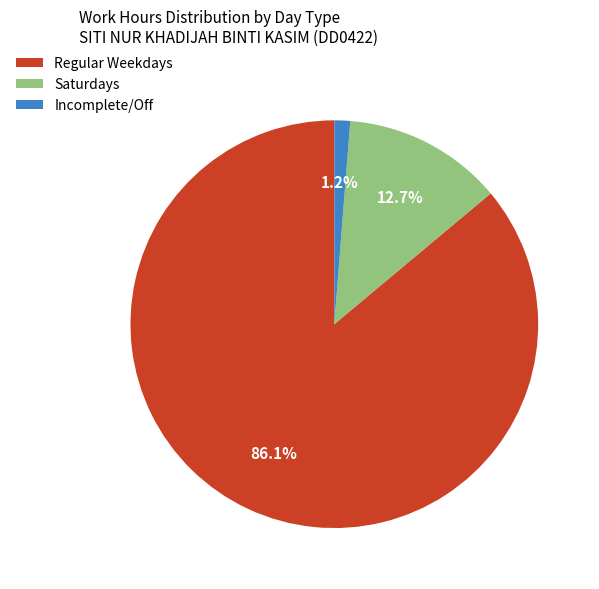

Rank the categories by value from lowest to highest.

Incomplete/Off, Saturdays, Regular Weekdays